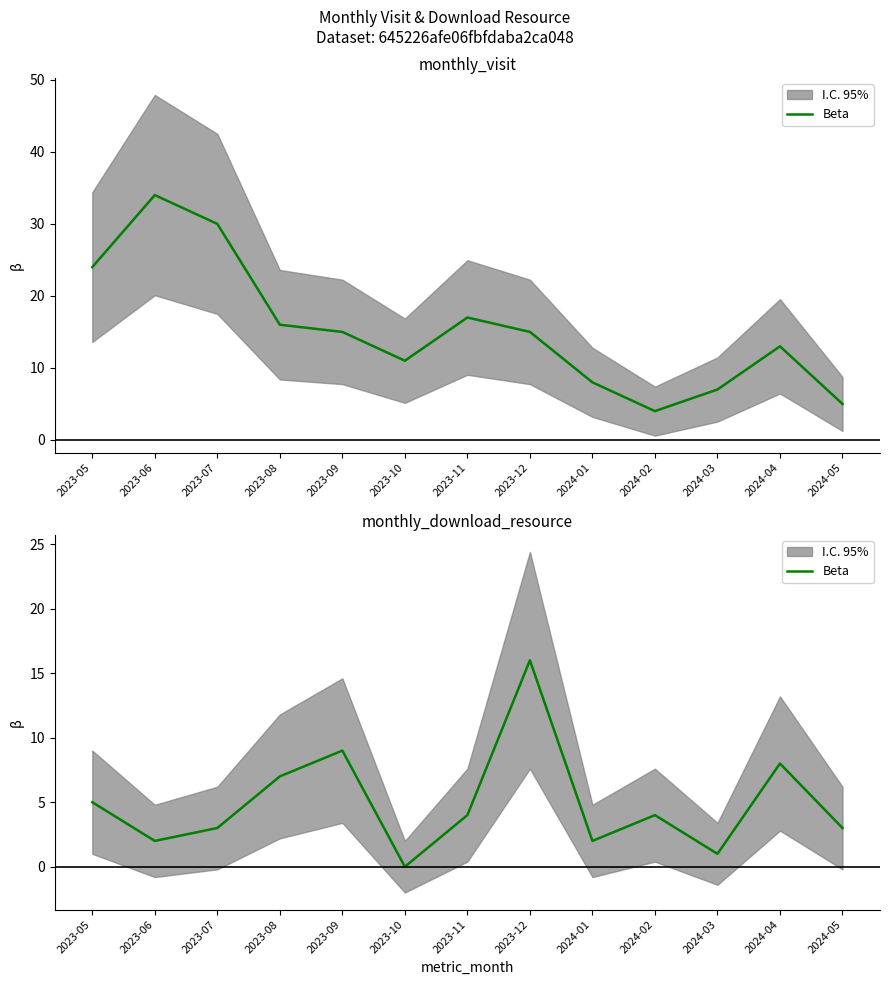

True or false: the data has more than 1 interior local peaks.

True